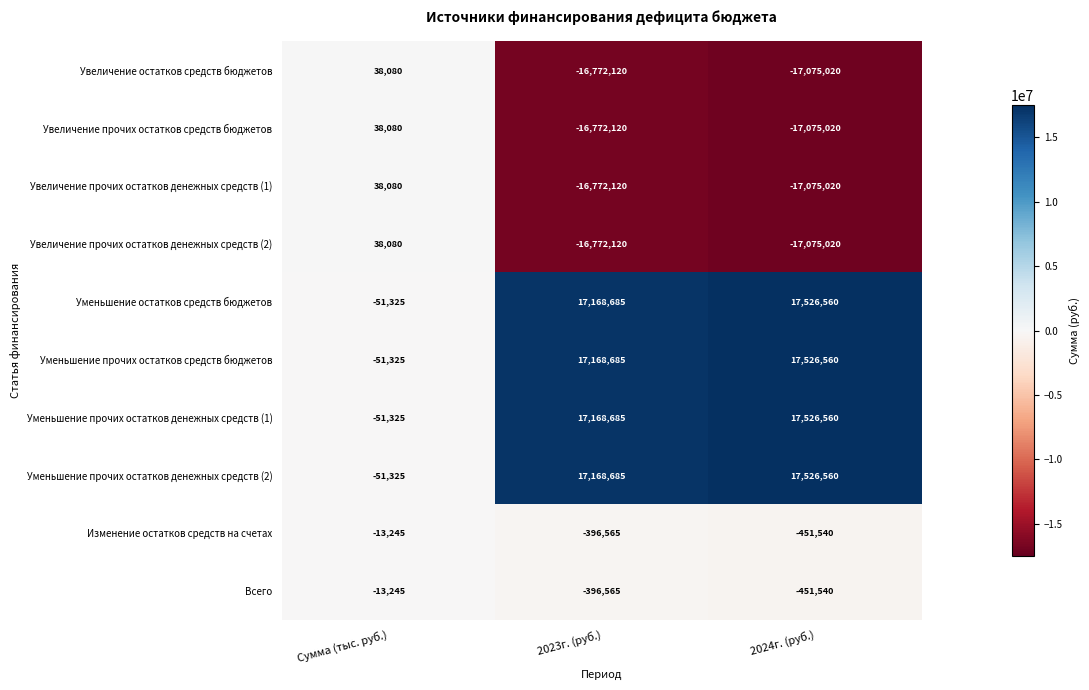

Is it true that Всего equals -211265 at 2023г. (руб.)?

False